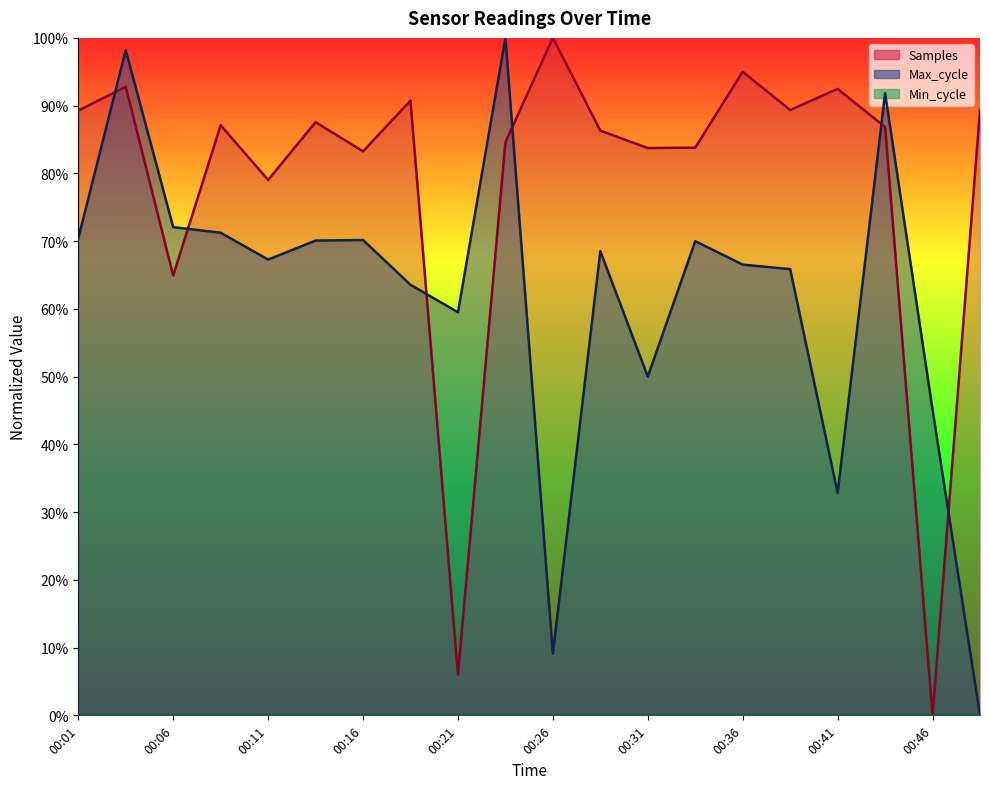

Between which two adjacent categories do Samples and Max_cycle first intersect?

00:01 and 00:03